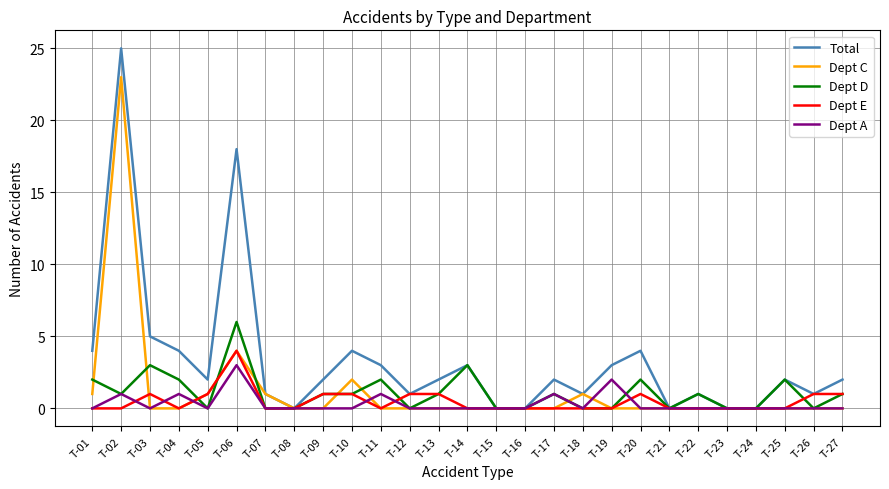

The Dept E series shows -2 at T-08. True or false?

False